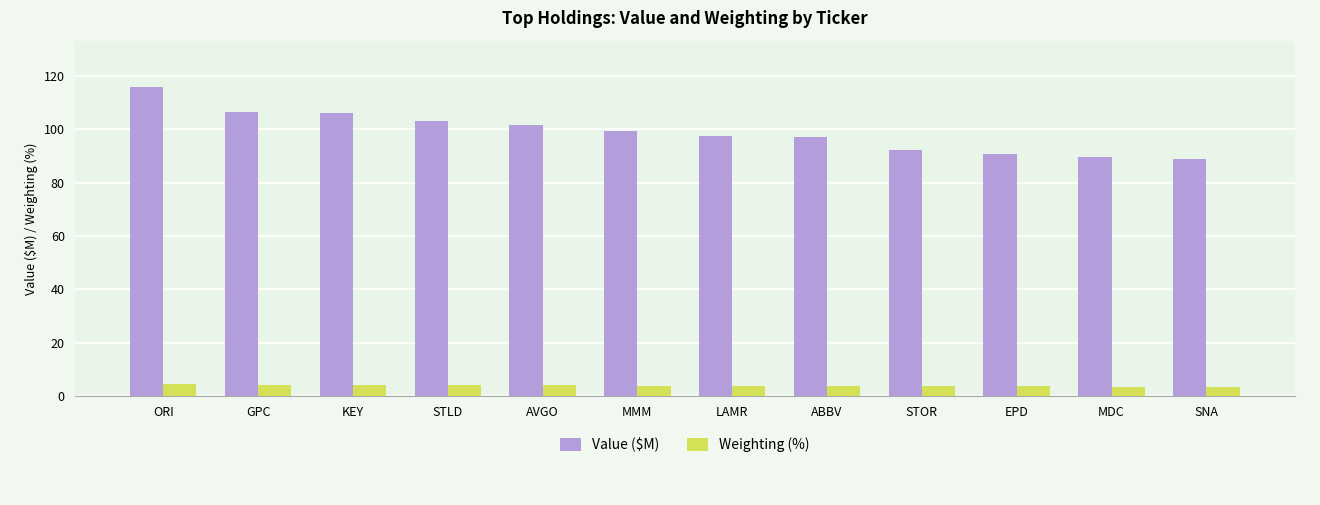

Are the bars grouped side by side (vs. stacked)?

Yes